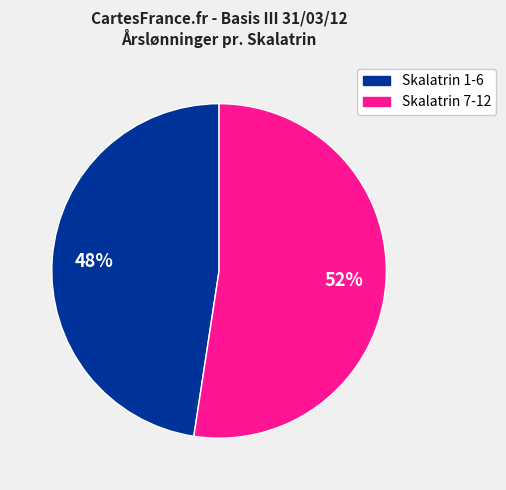

To the nearest percent, what is the average slice percentage?

50%